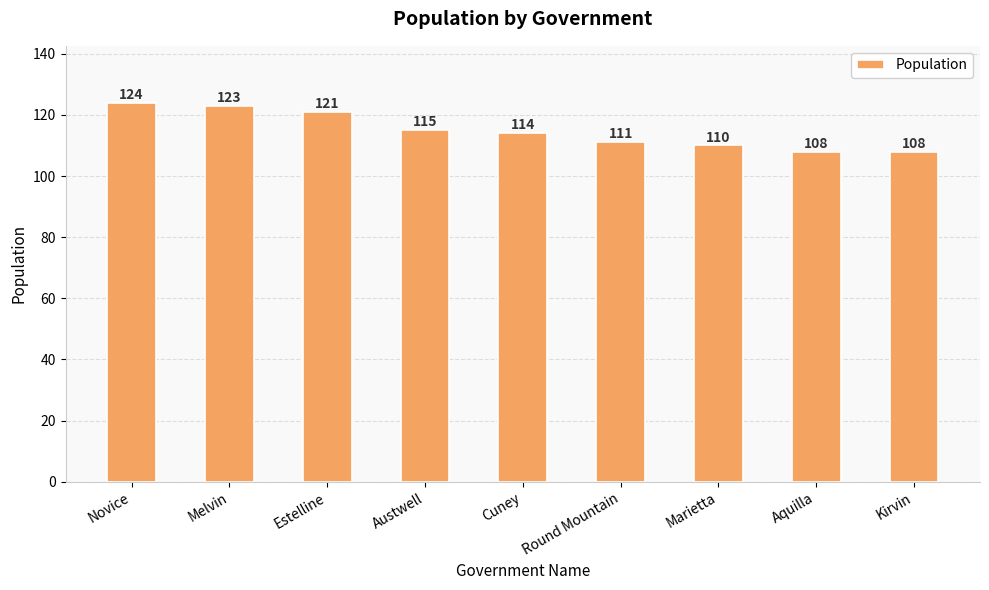

What is the difference between the maximum and second lowest values?

16